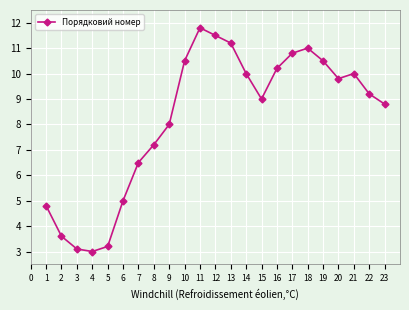

Which label corresponds to the largest value in the chart?

11